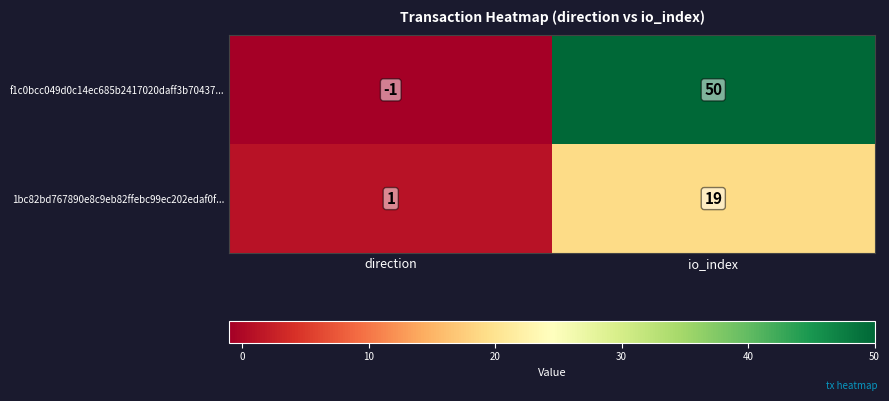

What is the difference between the maximum and minimum values in the f1c0bcc049d0c14ec685b2417020daff3b70437... series?

51